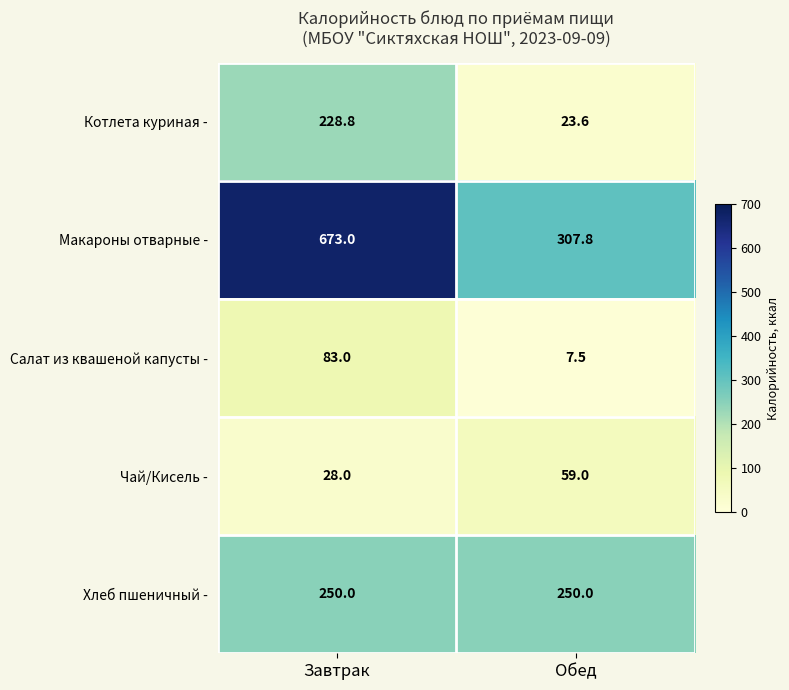

Which series changed the most between Завтрак and Обед?

Макароны отварные -